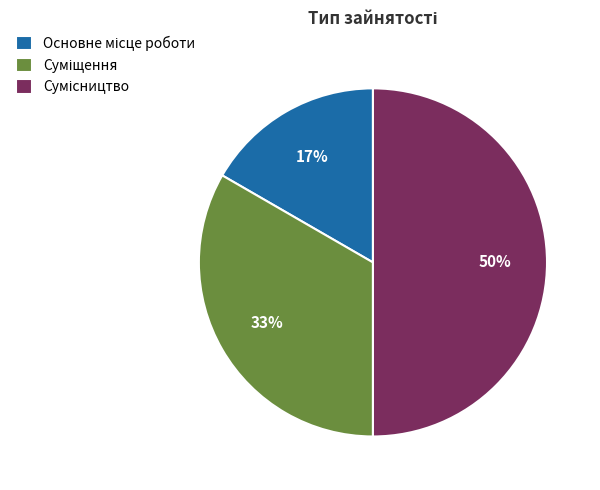

To the nearest percent, what is the difference between the largest and smallest slice percentages?

33%